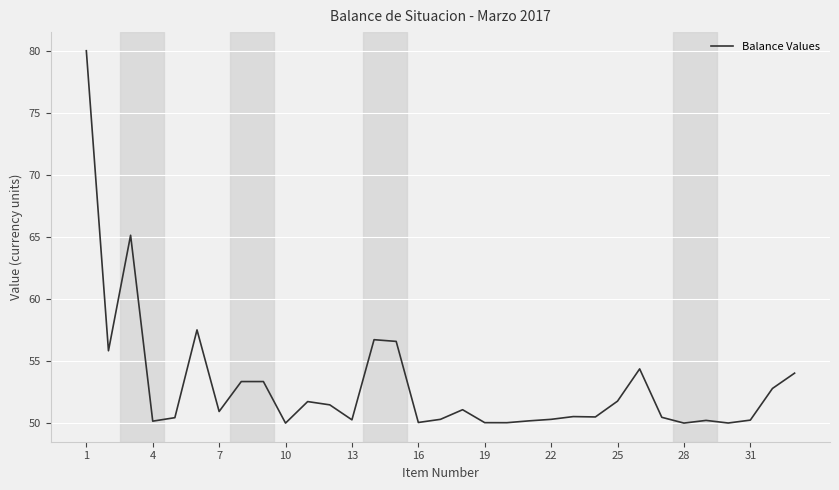

What is the minimum value shown in the chart?

50.0